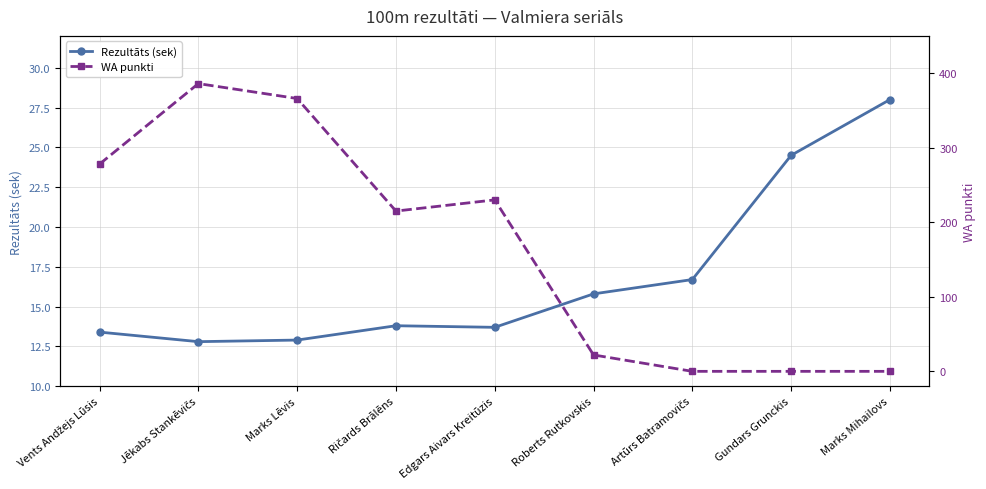

Where is Rezultāts (sek) nearest to the value 20?

Artūrs Batramovičs